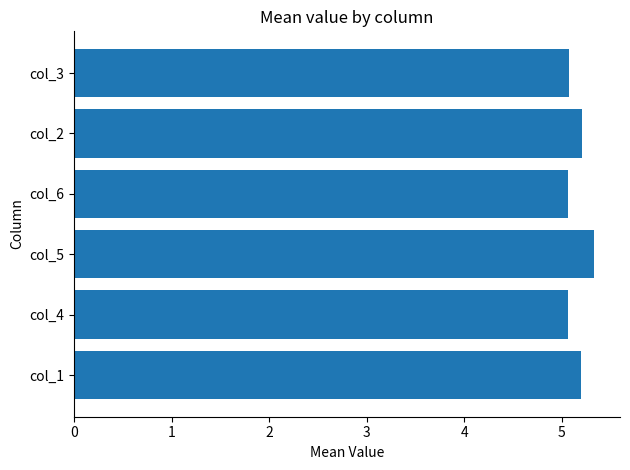

What is the ratio of the value at col_5 to the value at col_6?

1.1